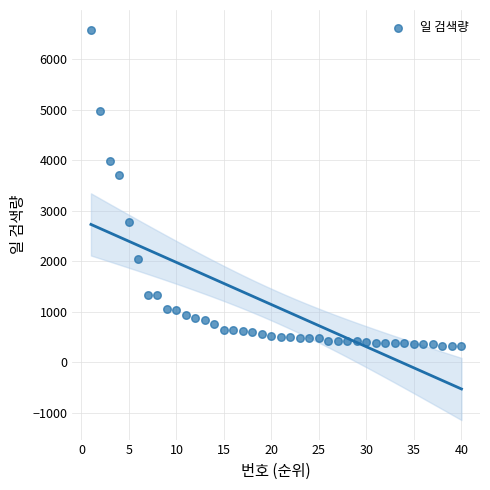

What Y value in the scatter plot is closest to 3457?

3710